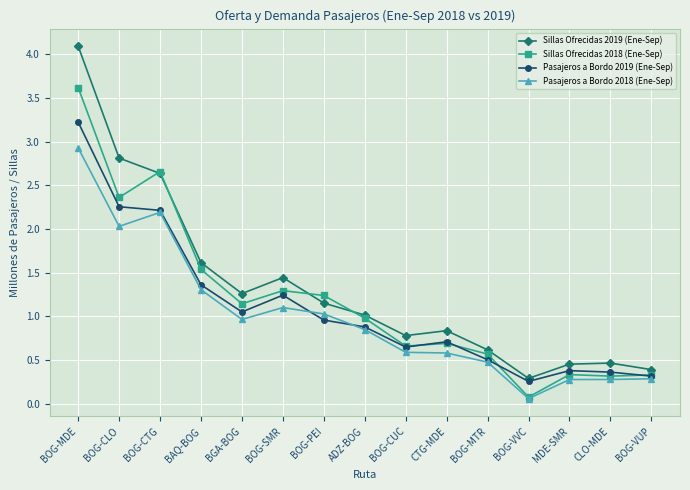

At which category is the sum across all series the highest?

BOG-MDE